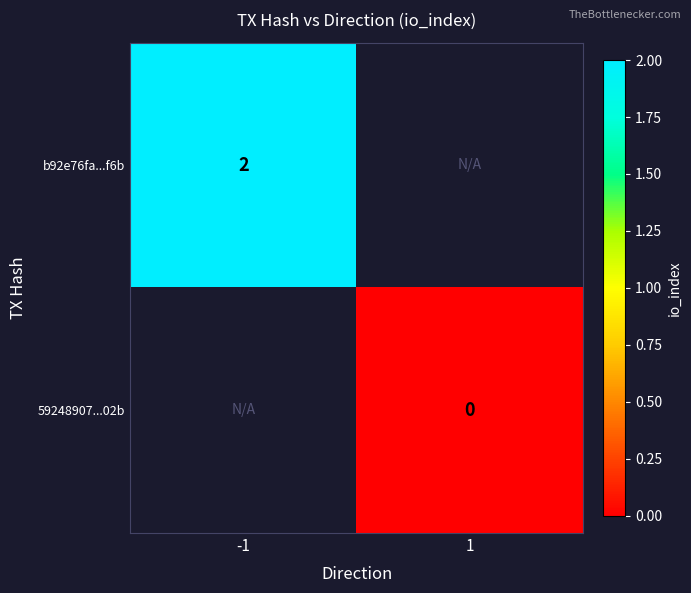

True or false: b92e76fa...f6b has a value of 3 at -1.

False